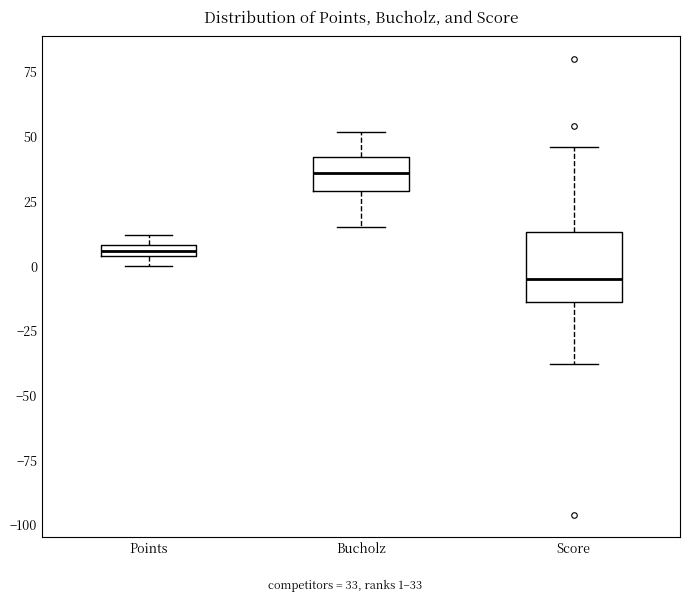

Which box has the highest median line?

Bucholz